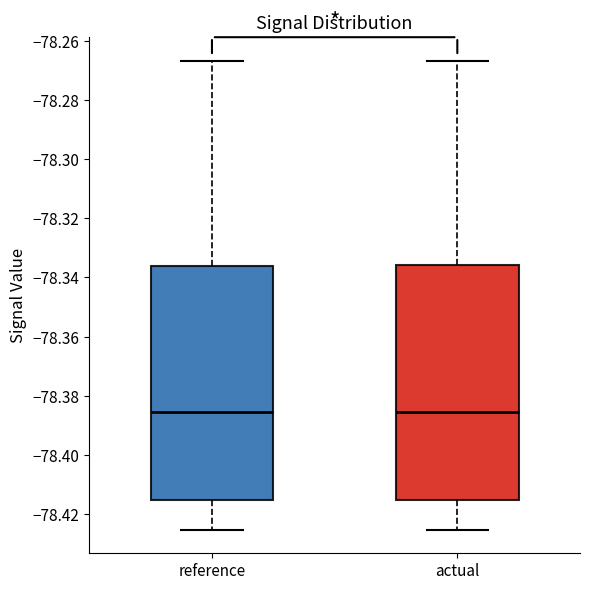

Where does the lower whisker of the box for actual end on the y-axis? The values are not printed on the chart, so give them approximately, as read against the axis.

-78.426